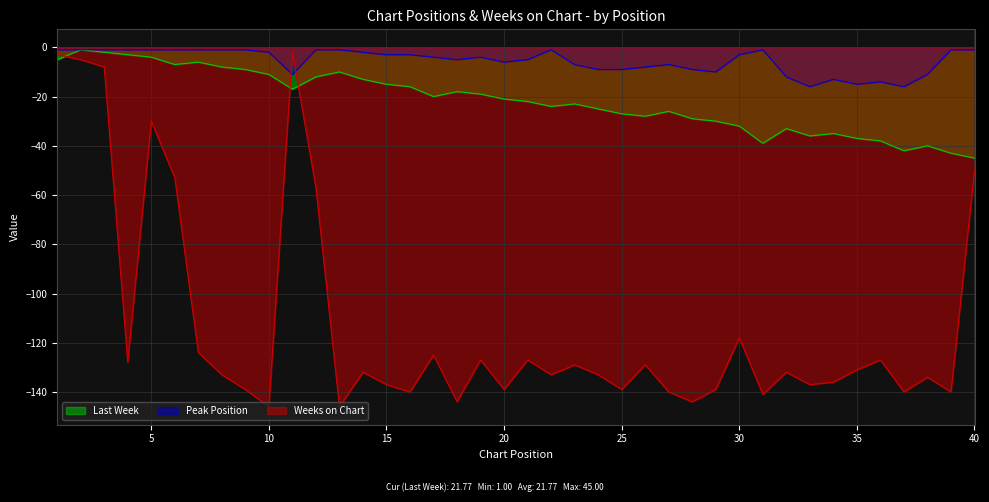

True or false: Weeks on Chart has more than 2 points higher than both neighbors.

True